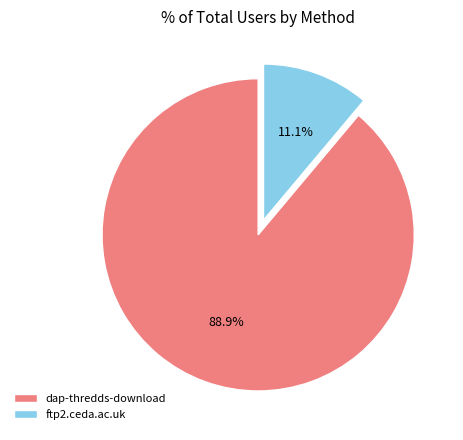

Combined, do ftp2.ceda.ac.uk and dap-thredds-download account for over 50%?

Yes